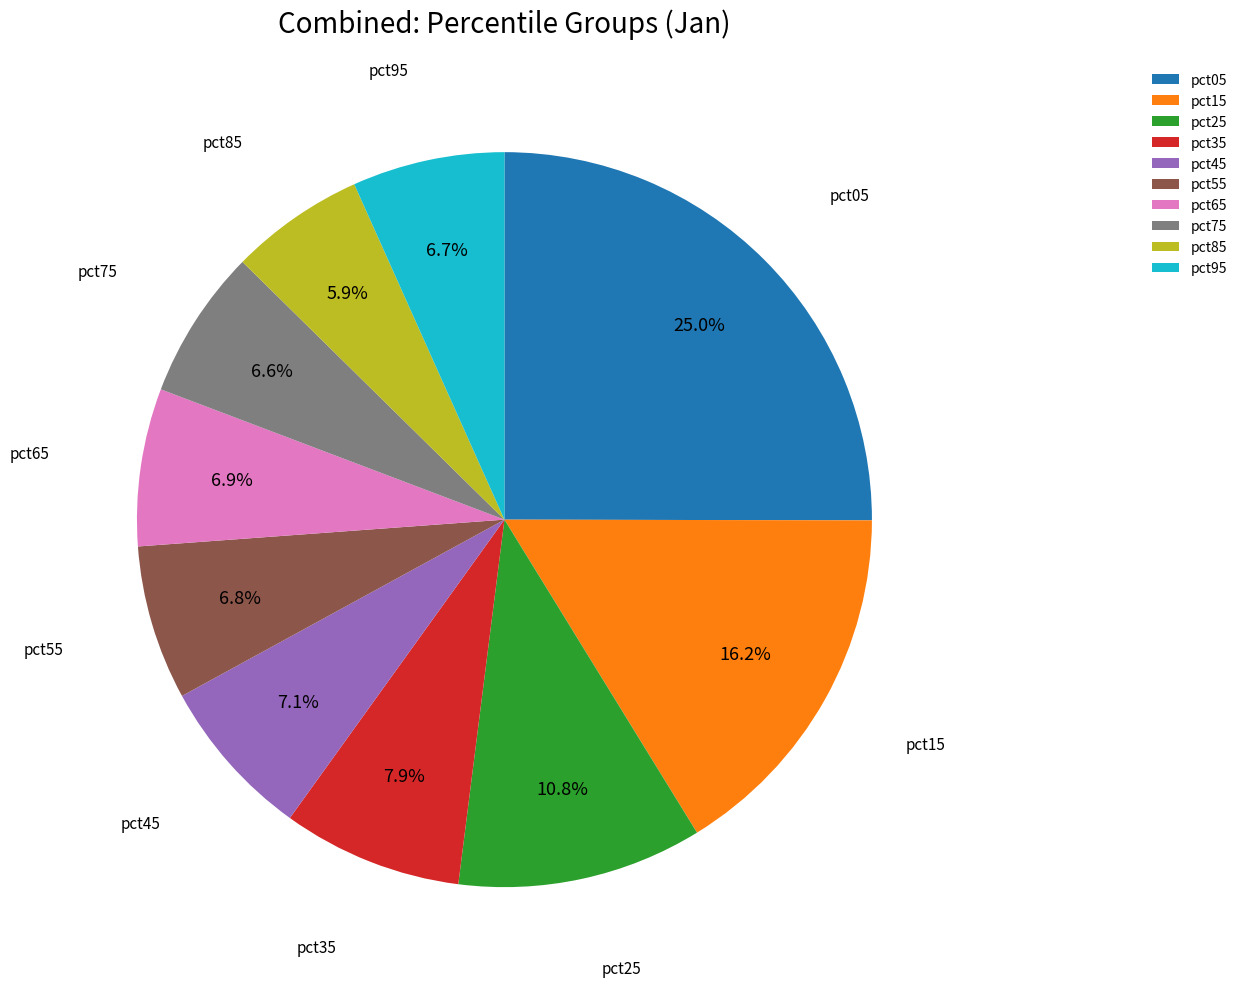

What percentage is the pct15 slice, to the nearest percent?

16%